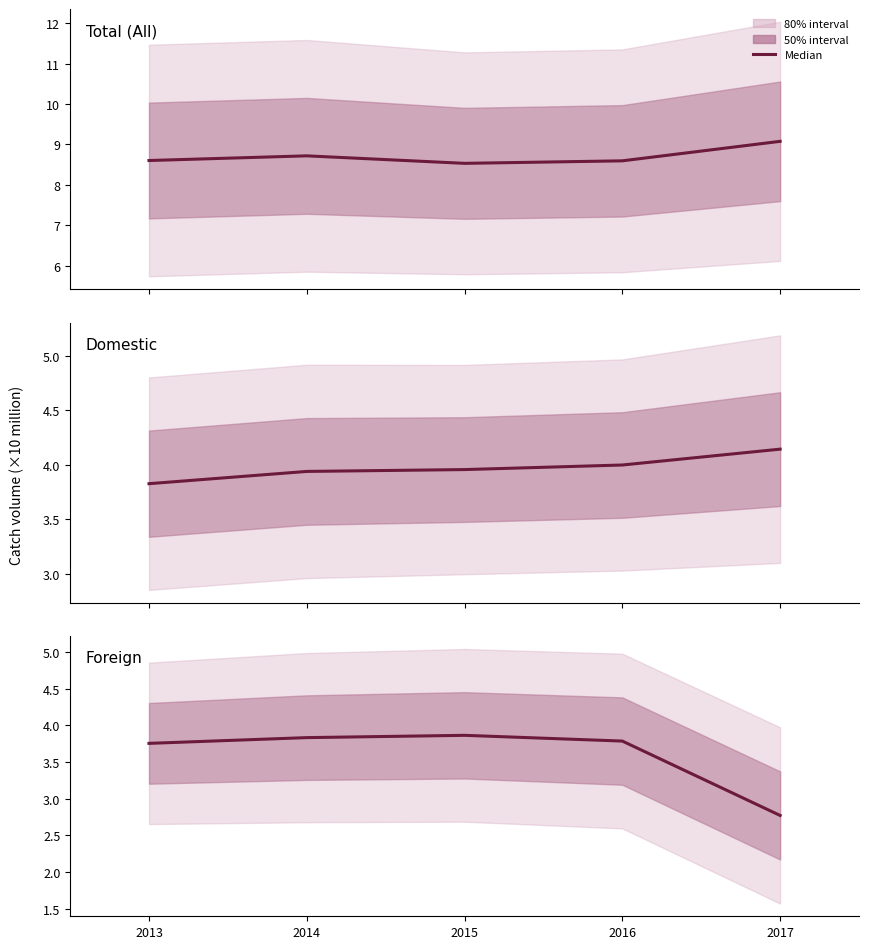

List the labels in order of value, largest first.

2015, 2014, 2016, 2013, 2017